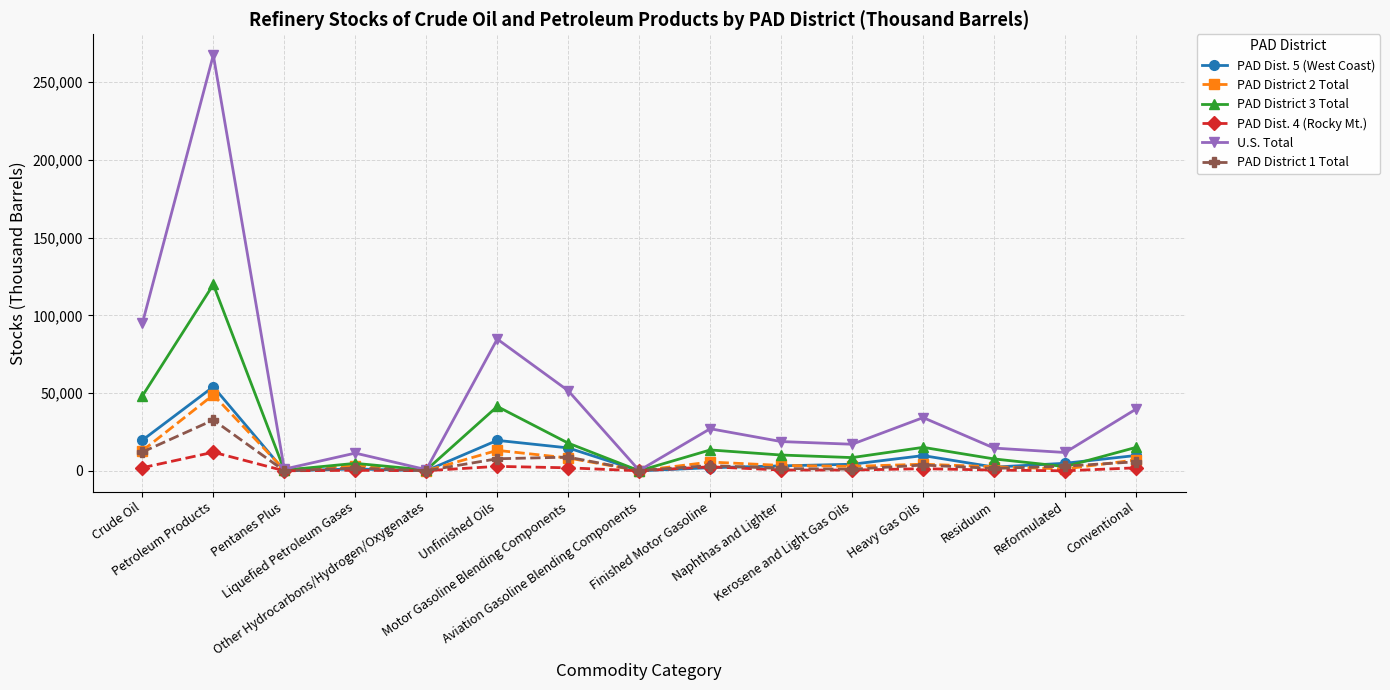

What value does the PAD Dist. 5 (West Coast) series have at Crude Oil, to the nearest 10?

19690